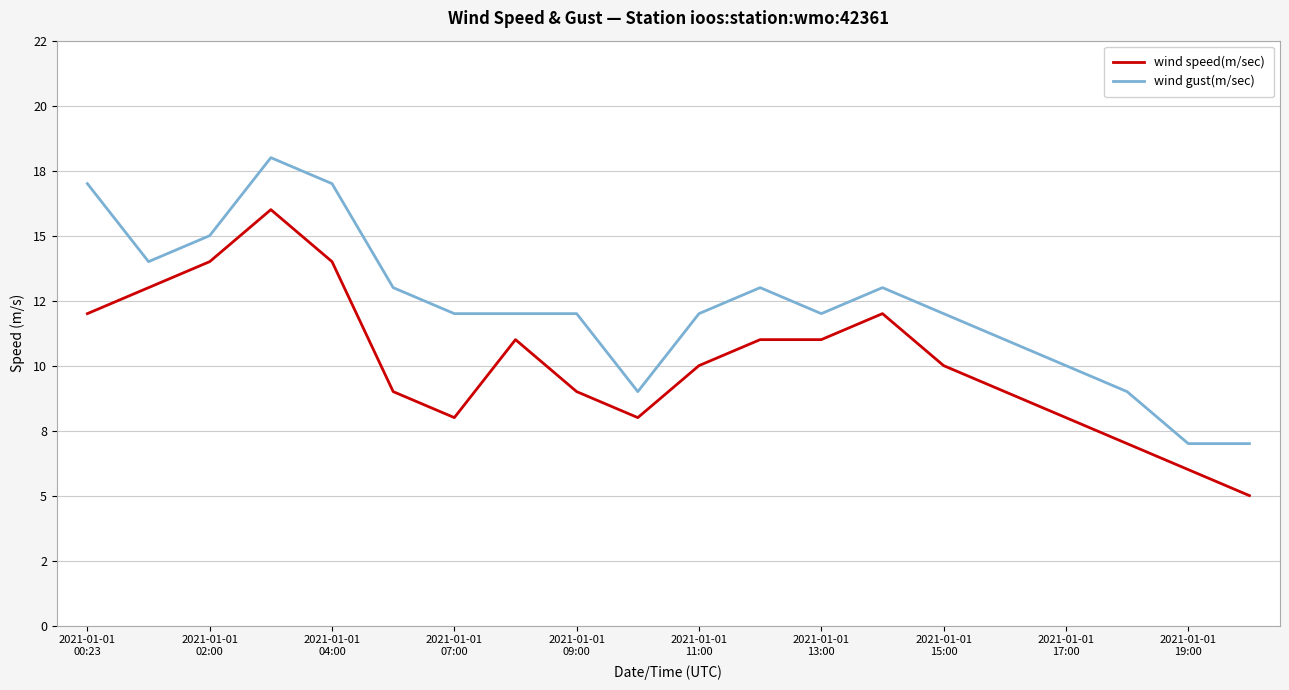

What are all the series names shown in the legend?

wind speed(m/sec), wind gust(m/sec)